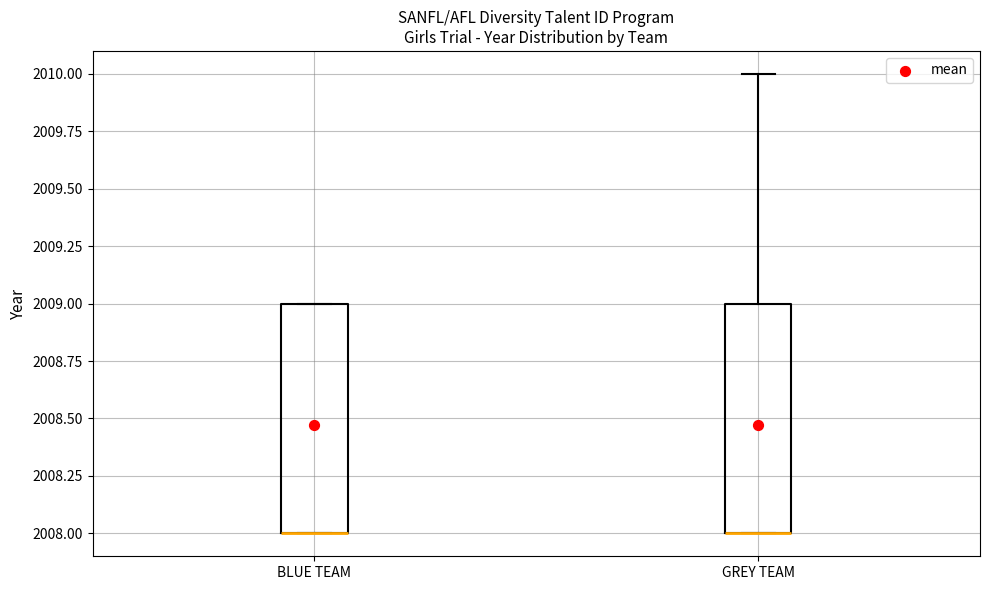

Where is the lower edge of the box for GREY TEAM on the y-axis? The values are not printed on the chart, so give them approximately, as read against the axis.

2008